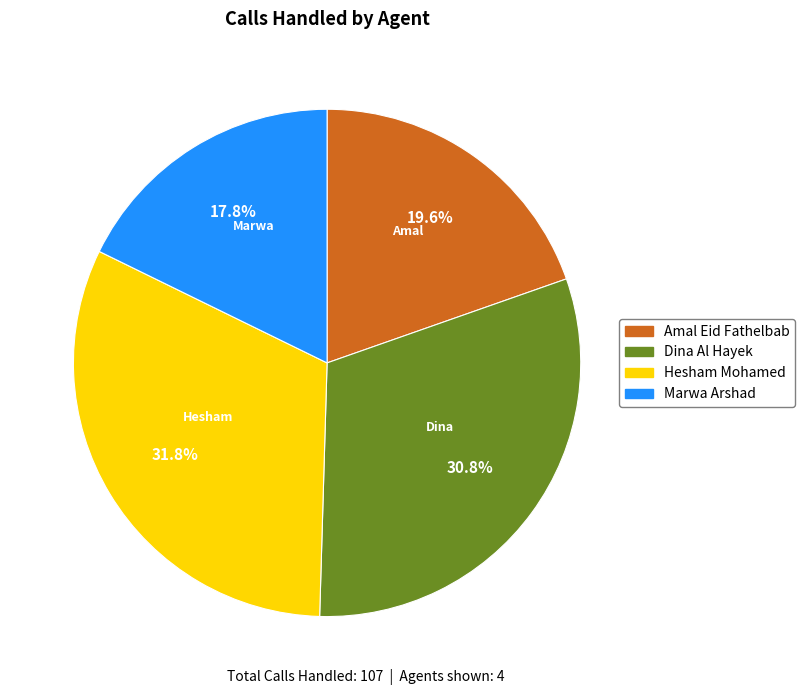

Between Dina Al Hayek and Marwa Arshad, which is larger?

Dina Al Hayek